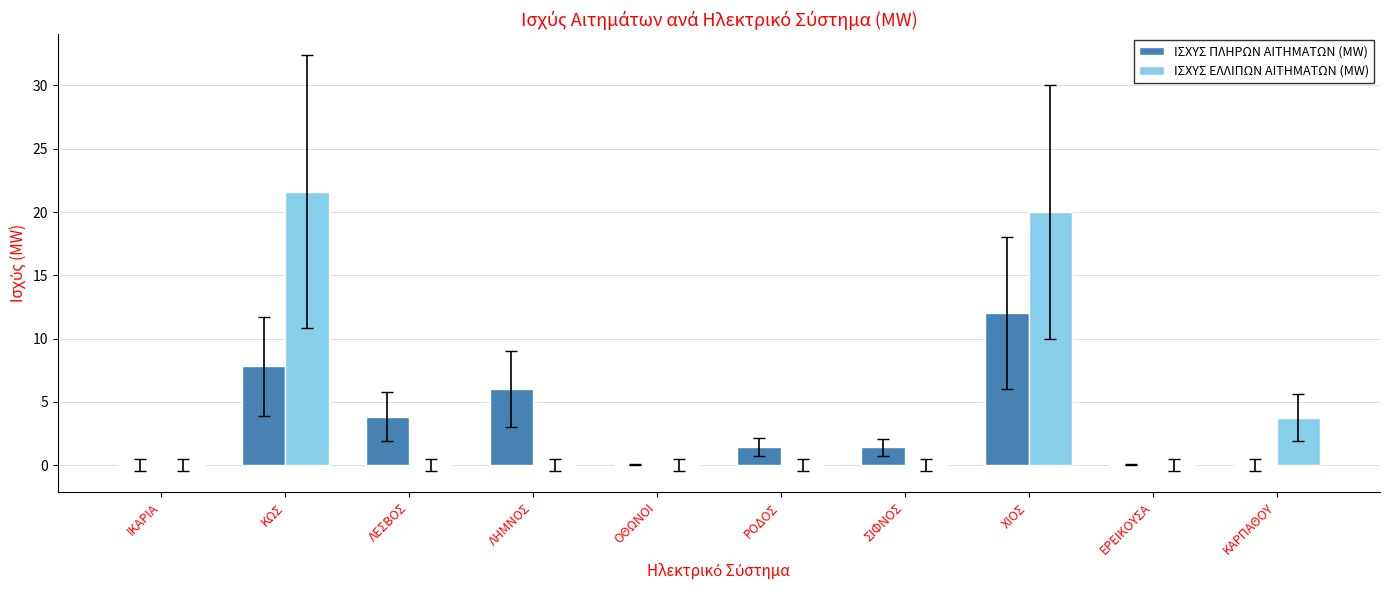

Which category has the highest value in the ΙΣΧΥΣ ΠΛΗΡΩΝ ΑΙΤΗΜΑΤΩΝ (MW) series?

ΧΙΟΣ